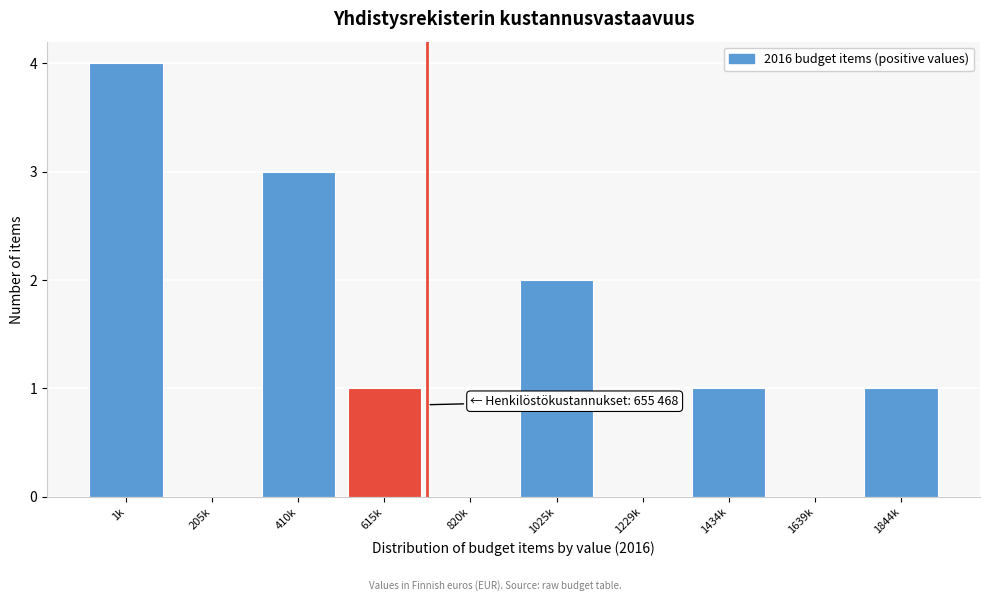

Reading left to right, list all the values displayed in this chart.

1k=4	205k=0	410k=3	615k=1	820k=0	1025k=2	1229k=0	1434k=1	1639k=0	1844k=1